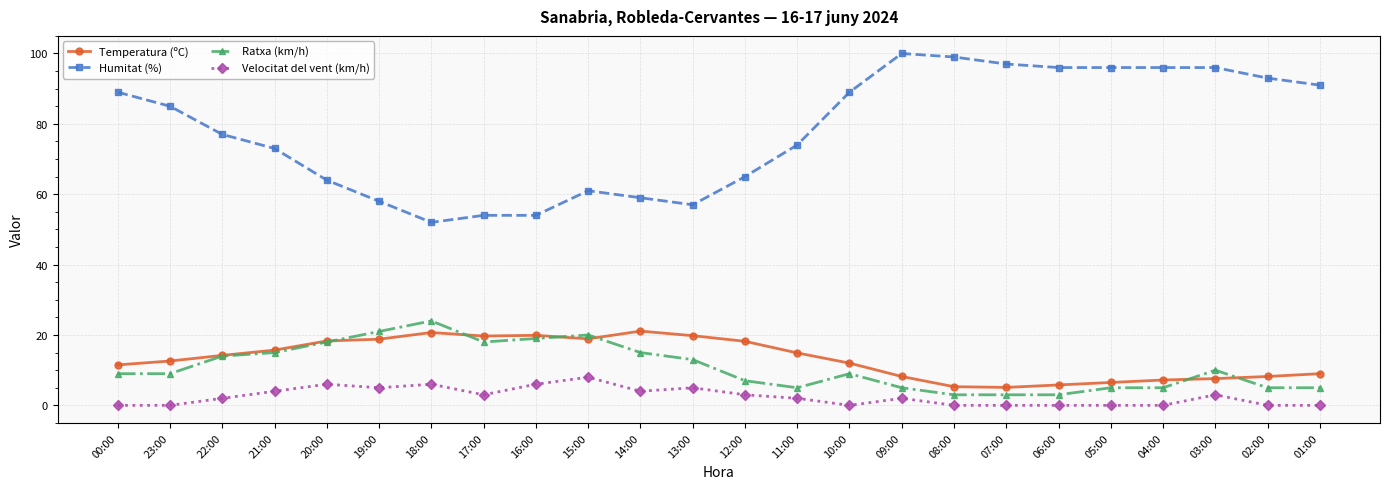

What is the spread (max minus min) of values at 23:00?

85.0